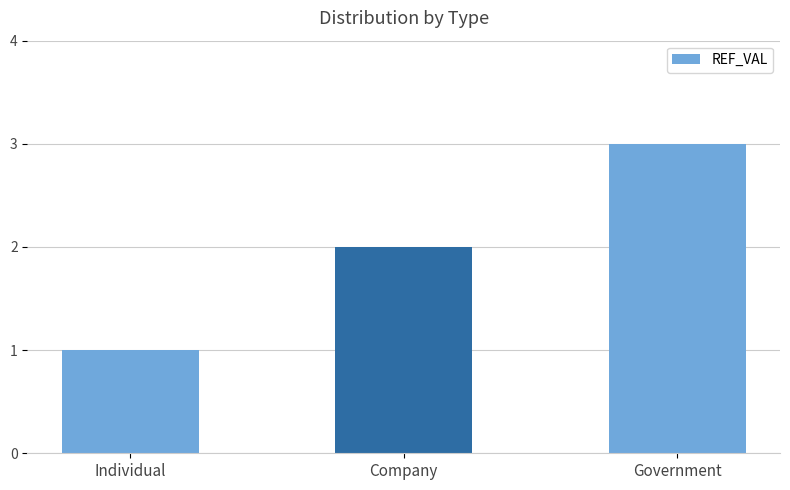

Which has a higher value, Company or Government?

Government